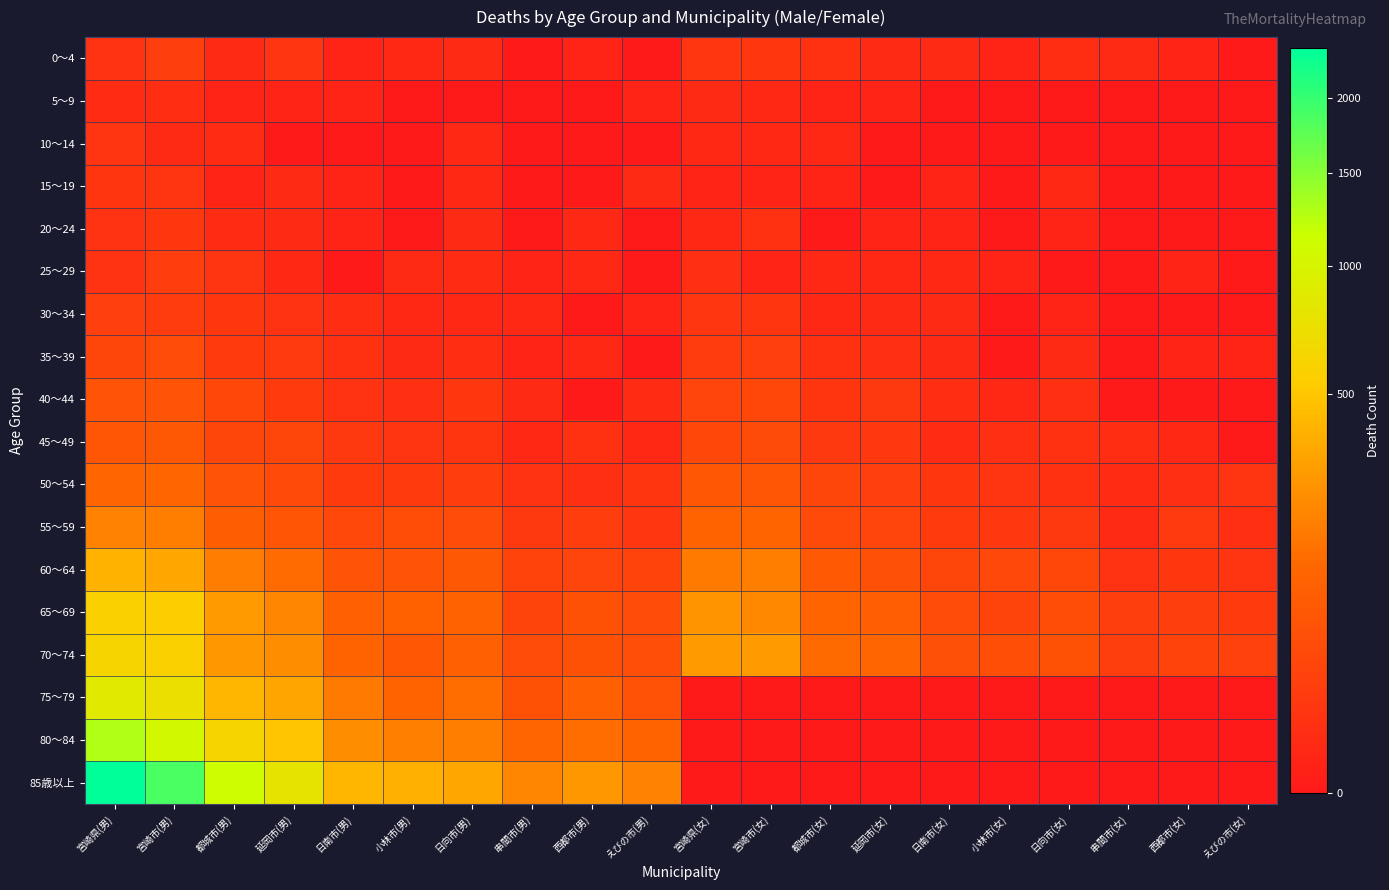

At 延岡市(女), list the series in order from largest to smallest.

70～74, 65～69, 60～64, 55～59, 50～54, 40～44, 45～49, 35～39, 0～4, 30～34, 25～29, 5～9, 20～24, 10～14, 15～19, 75～79, 80～84, 85歳以上